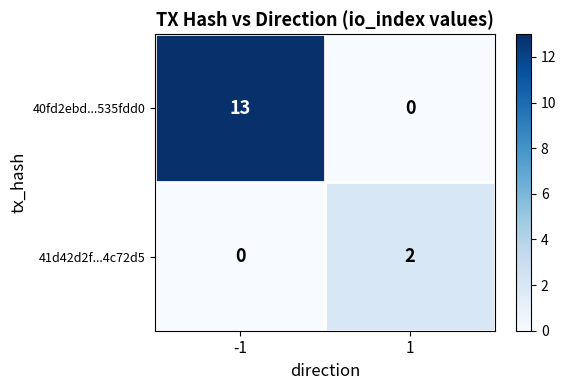

Rank the categories by 41d42d2f...4c72d5 value from lowest to highest.

-1, 1